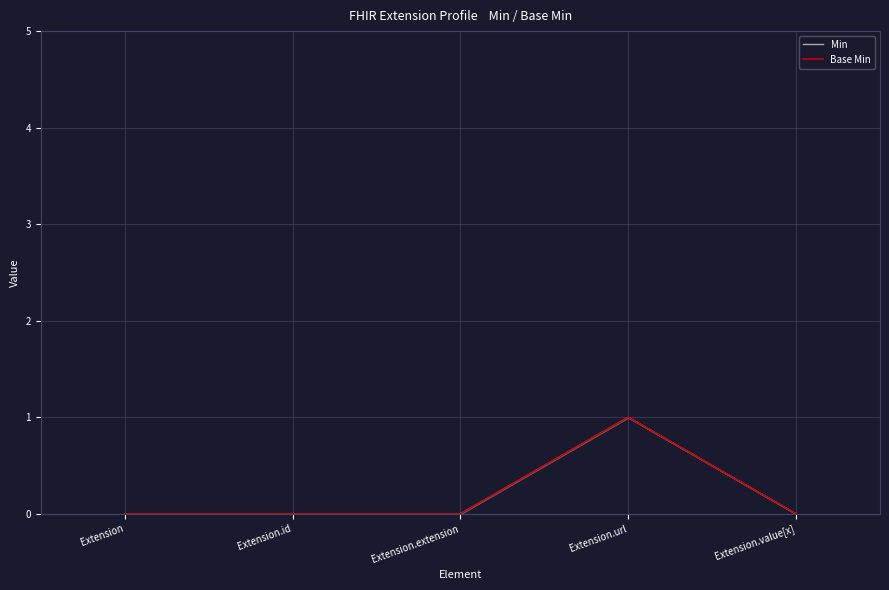

True or false: Min and Base Min cross at least once.

False